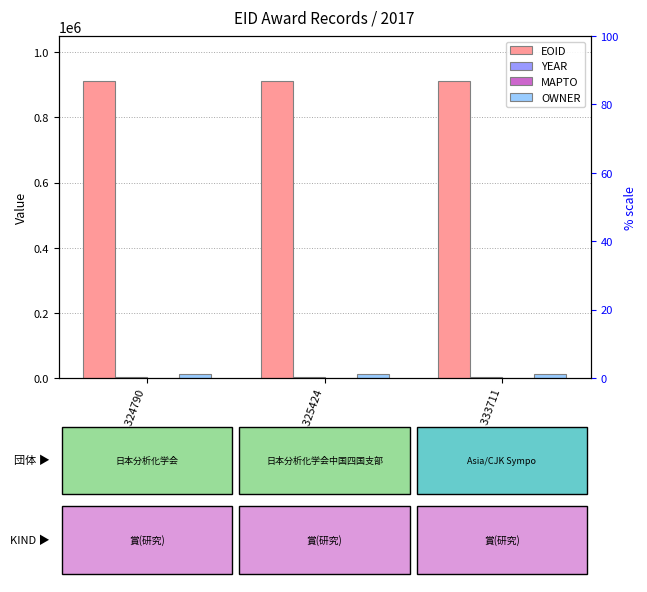

Are the bars grouped side by side (vs. stacked)?

Yes